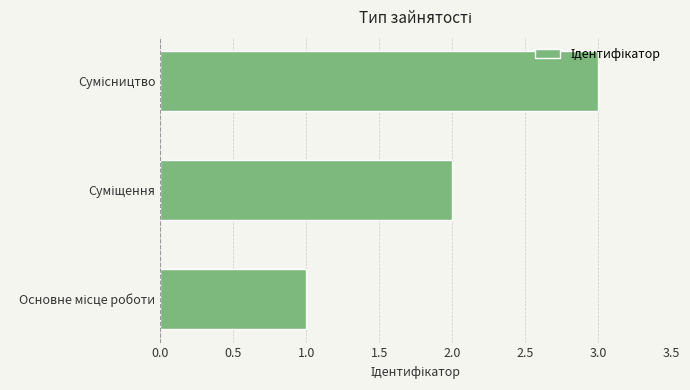

What is the greatest value displayed?

3